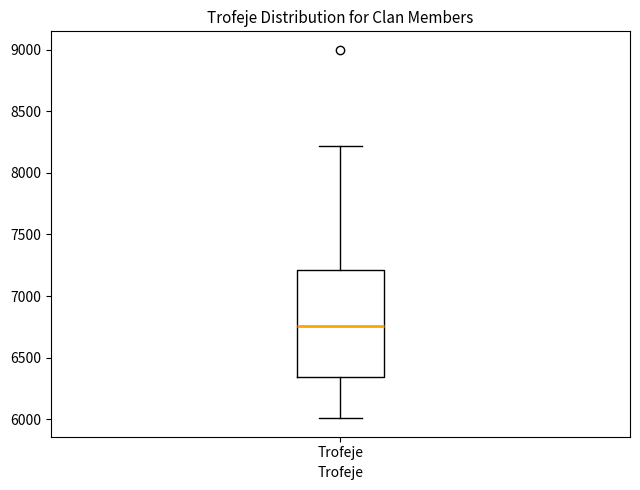

Transcribe this box plot: give where the median line is, the range the box spans, and where the two whiskers end, as read against the y-axis. The values are not printed on the chart, so give them approximately, as read against the axis.

median 6750, box 6350 to 7200, whiskers 6000 to 8200